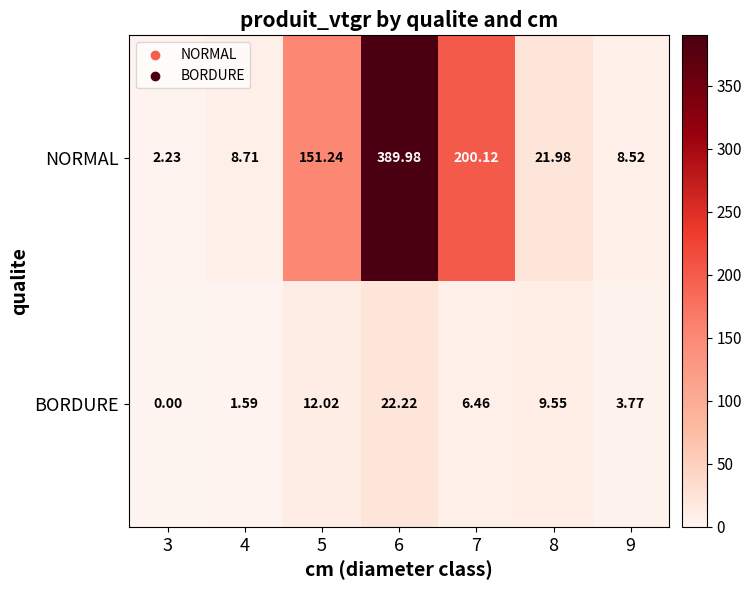

Is the value of BORDURE at 8 greater than the value of NORMAL at 9?

Yes